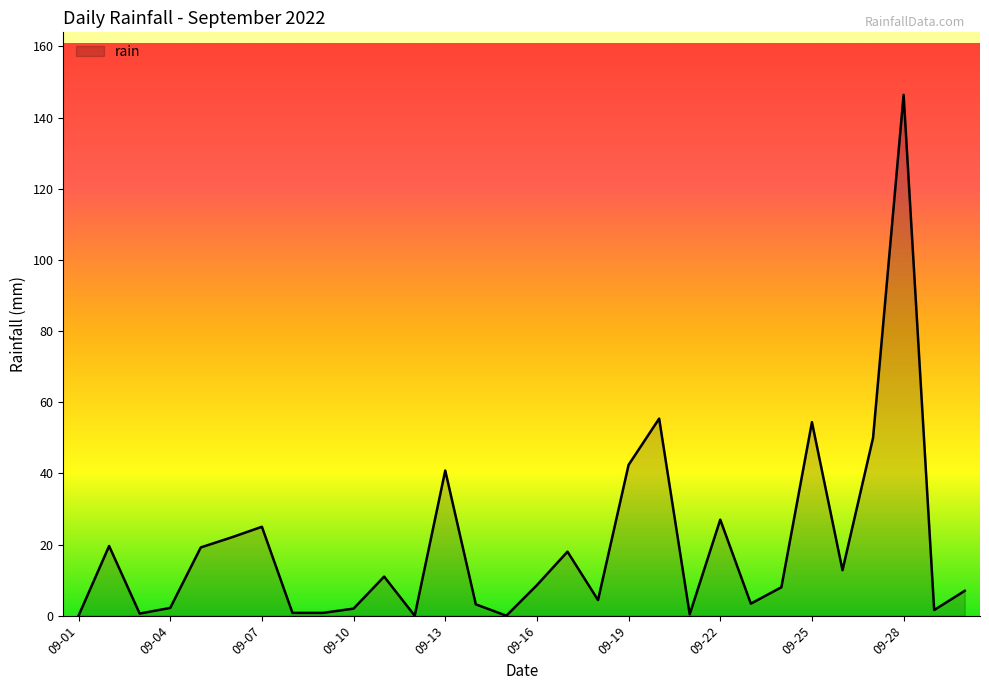

What is the greatest value displayed?

146.4